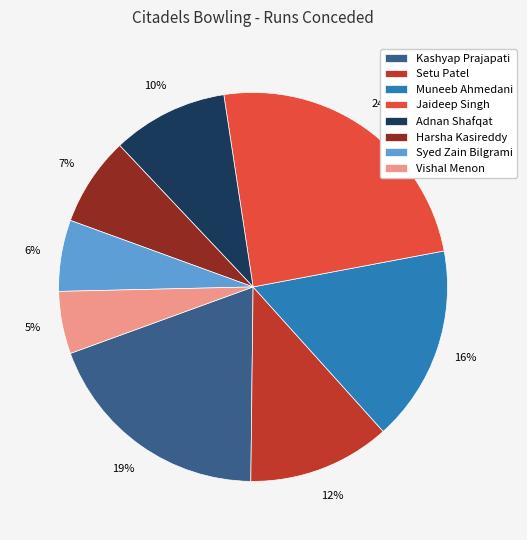

To the nearest percent, what percentage of the pie is Setu Patel?

12%